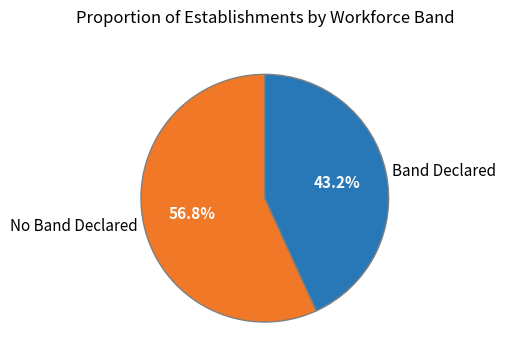

Is there a majority slice in this chart?

Yes